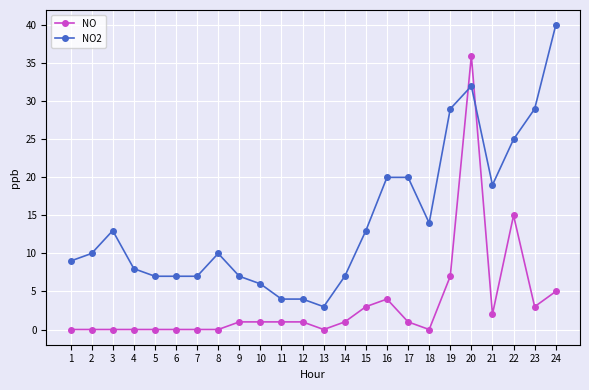

At which category is the sum across all series the highest?

20